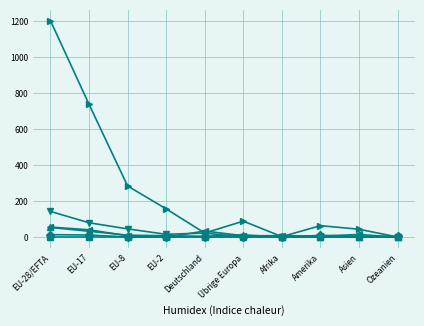

What is the label of the 1st point from the left?

EU-28/EFTA